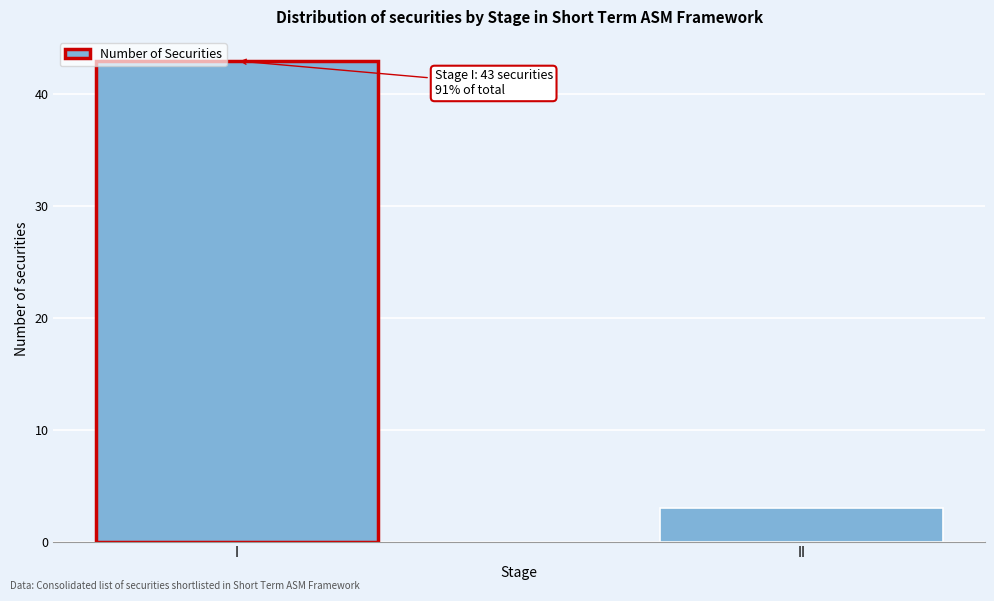

Reading right to left, extract all data points from this chart.

3	43